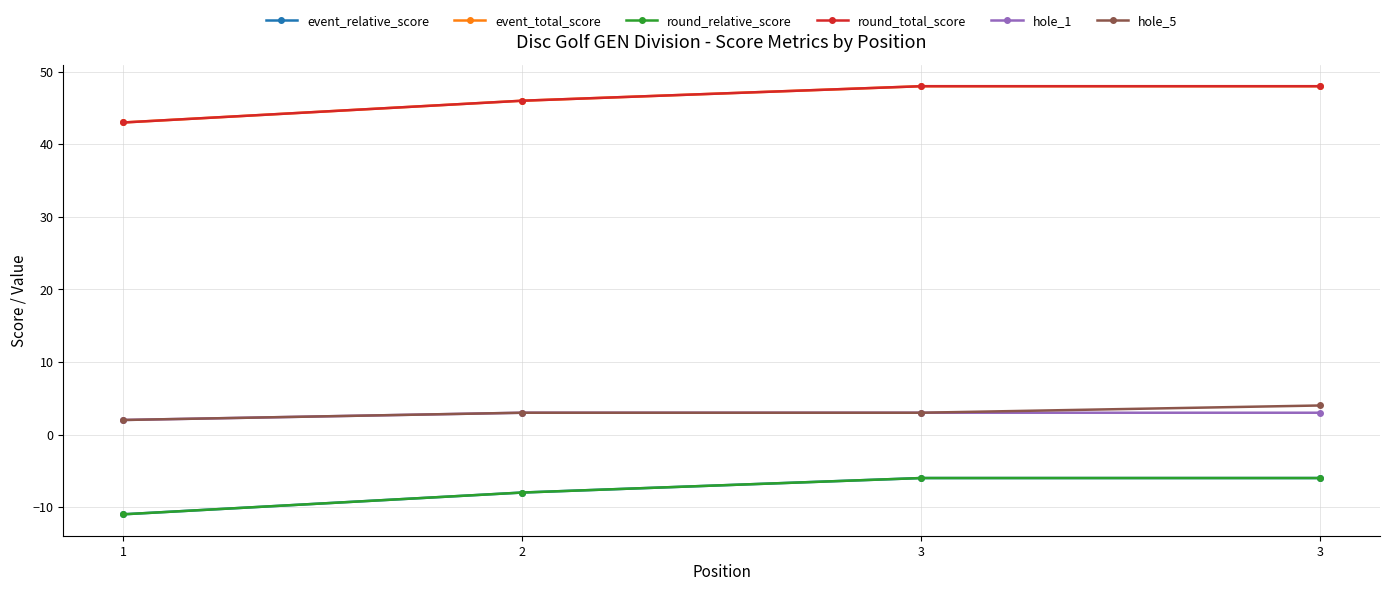

How many lines are shown in the chart?

6